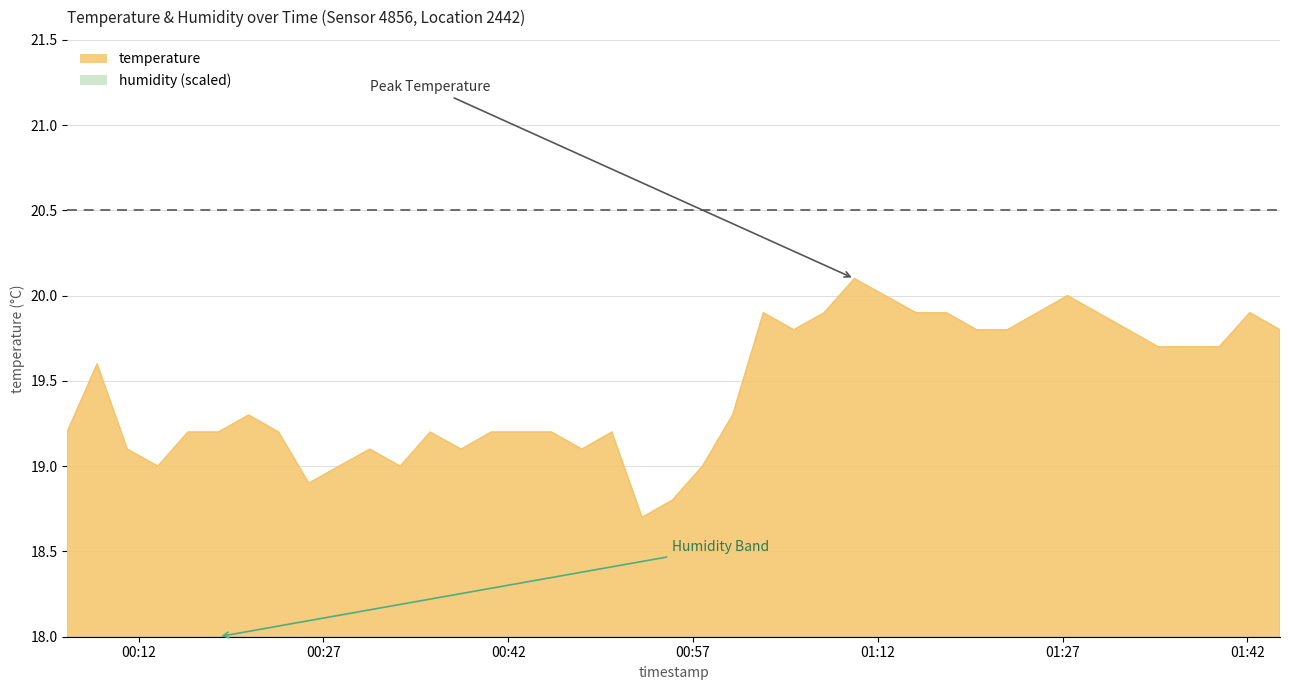

What is the difference between the maximum and second lowest values?

1.3